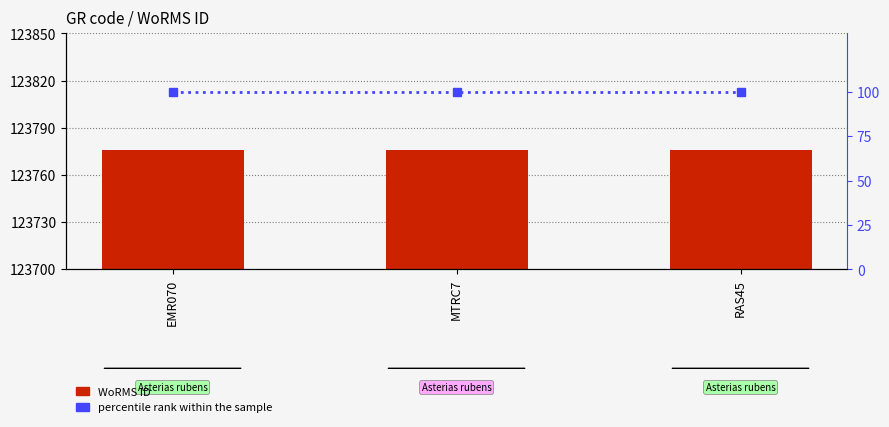

List the series in order of their overall mean, lowest first.

percentile rank within the sample, WoRMS ID